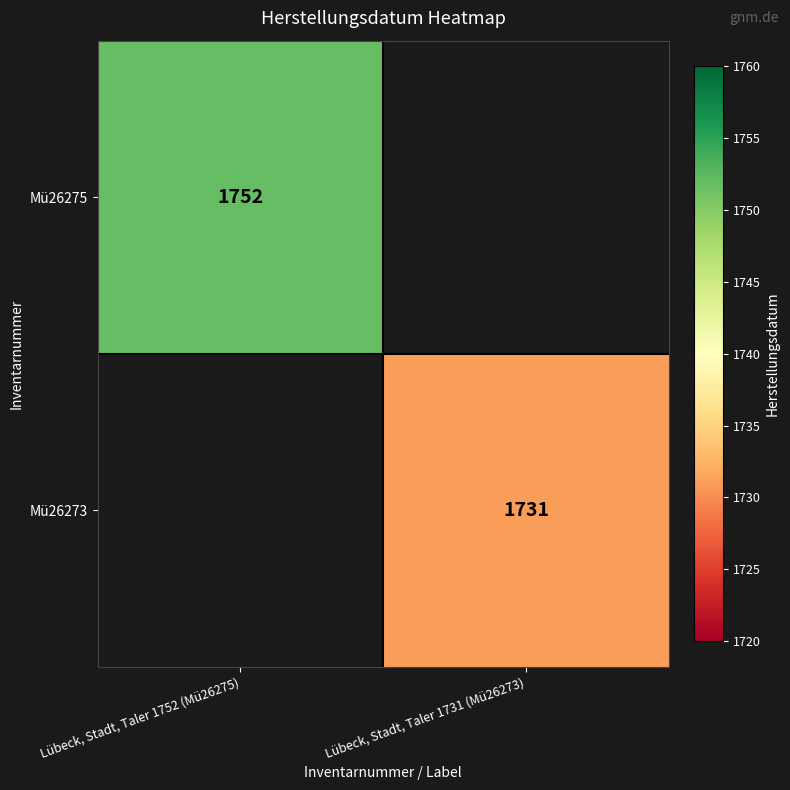

Is it true that Mü26275 equals 2323 at Lübeck, Stadt, Taler 1752 (Mü26275)?

False